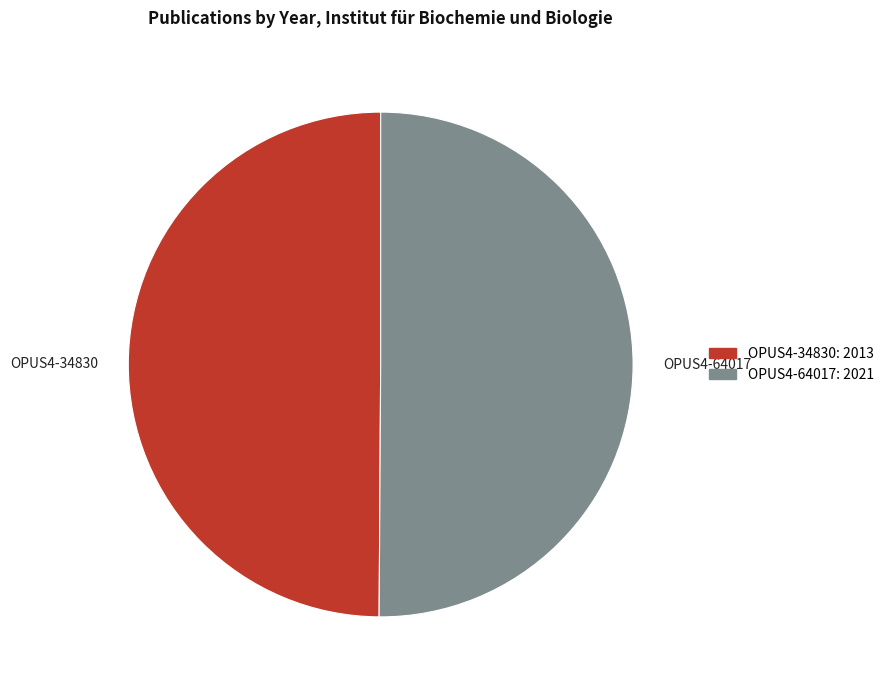

Is it true that OPUS4-64017 is 42% of the pie?

False